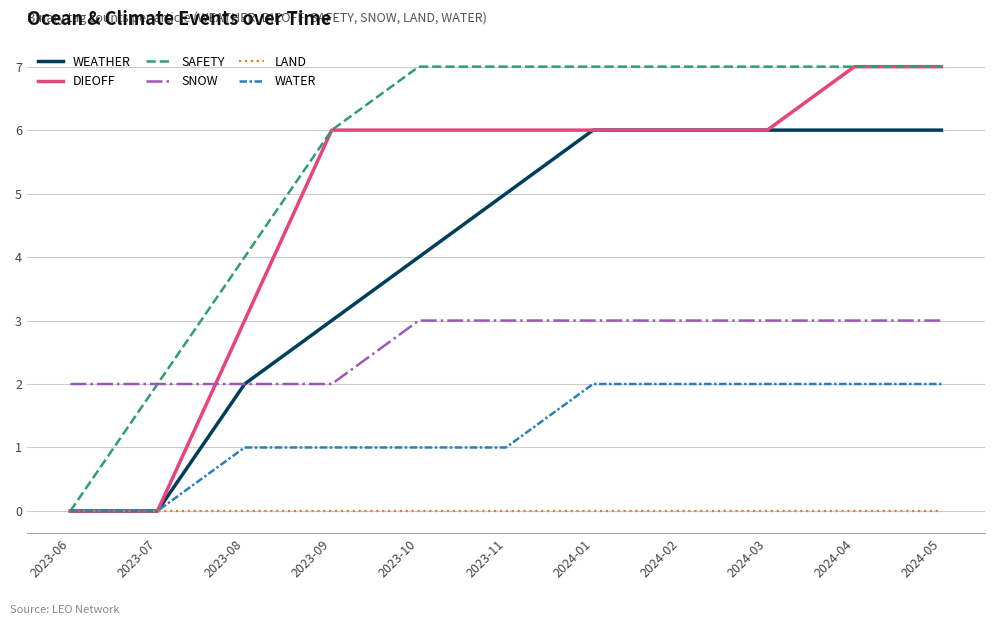

Reading left to right, list all the values displayed in this chart.

WEATHER: 2023-06=0	2023-07=0	2023-08=2	2023-09=3	2023-10=4	2023-11=5	2024-01=6	2024-02=6	2024-03=6	2024-04=6	2024-05=6
DIEOFF: 2023-06=0	2023-07=0	2023-08=3	2023-09=6	2023-10=6	2023-11=6	2024-01=6	2024-02=6	2024-03=6	2024-04=7	2024-05=7
SAFETY: 2023-06=0	2023-07=2	2023-08=4	2023-09=6	2023-10=7	2023-11=7	2024-01=7	2024-02=7	2024-03=7	2024-04=7	2024-05=7
SNOW: 2023-06=2	2023-07=2	2023-08=2	2023-09=2	2023-10=3	2023-11=3	2024-01=3	2024-02=3	2024-03=3	2024-04=3	2024-05=3
LAND: 2023-06=0	2023-07=0	2023-08=0	2023-09=0	2023-10=0	2023-11=0	2024-01=0	2024-02=0	2024-03=0	2024-04=0	2024-05=0
WATER: 2023-06=0	2023-07=0	2023-08=1	2023-09=1	2023-10=1	2023-11=1	2024-01=2	2024-02=2	2024-03=2	2024-04=2	2024-05=2